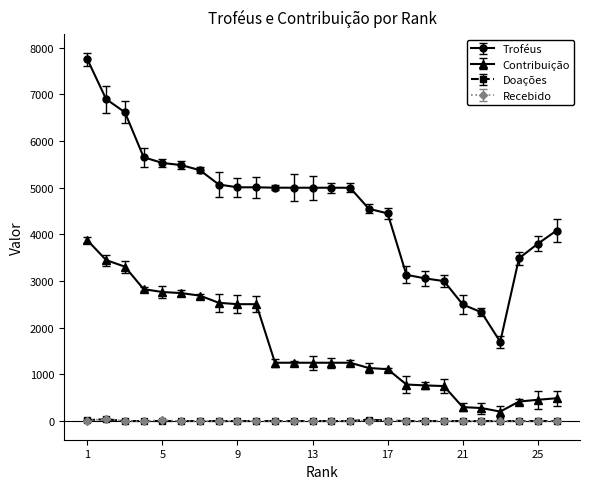

Which series has the largest range (max minus min)?

Troféus